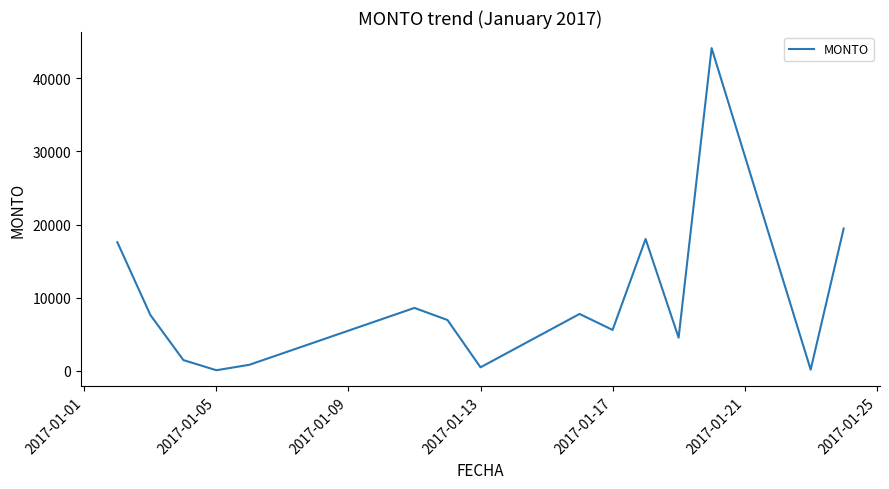

What is the difference between the maximum and minimum values?

44022.3